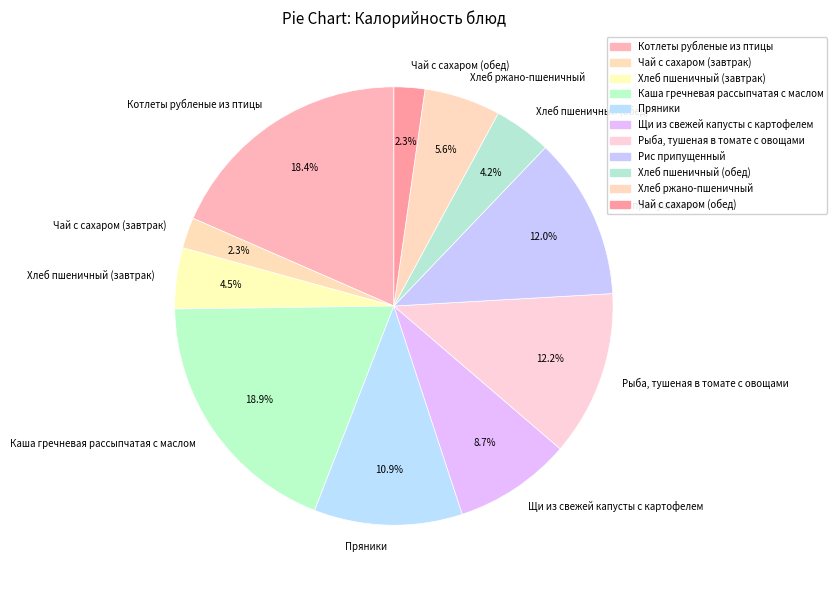

What is the ratio of the value at Рыба, тушеная в томате с овощами to the value at Хлеб пшеничный (обед)?

2.9